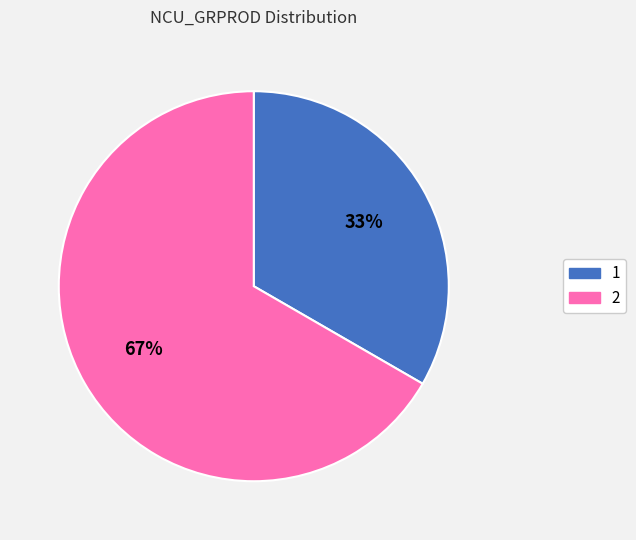

What is the largest slice in the pie chart?

2